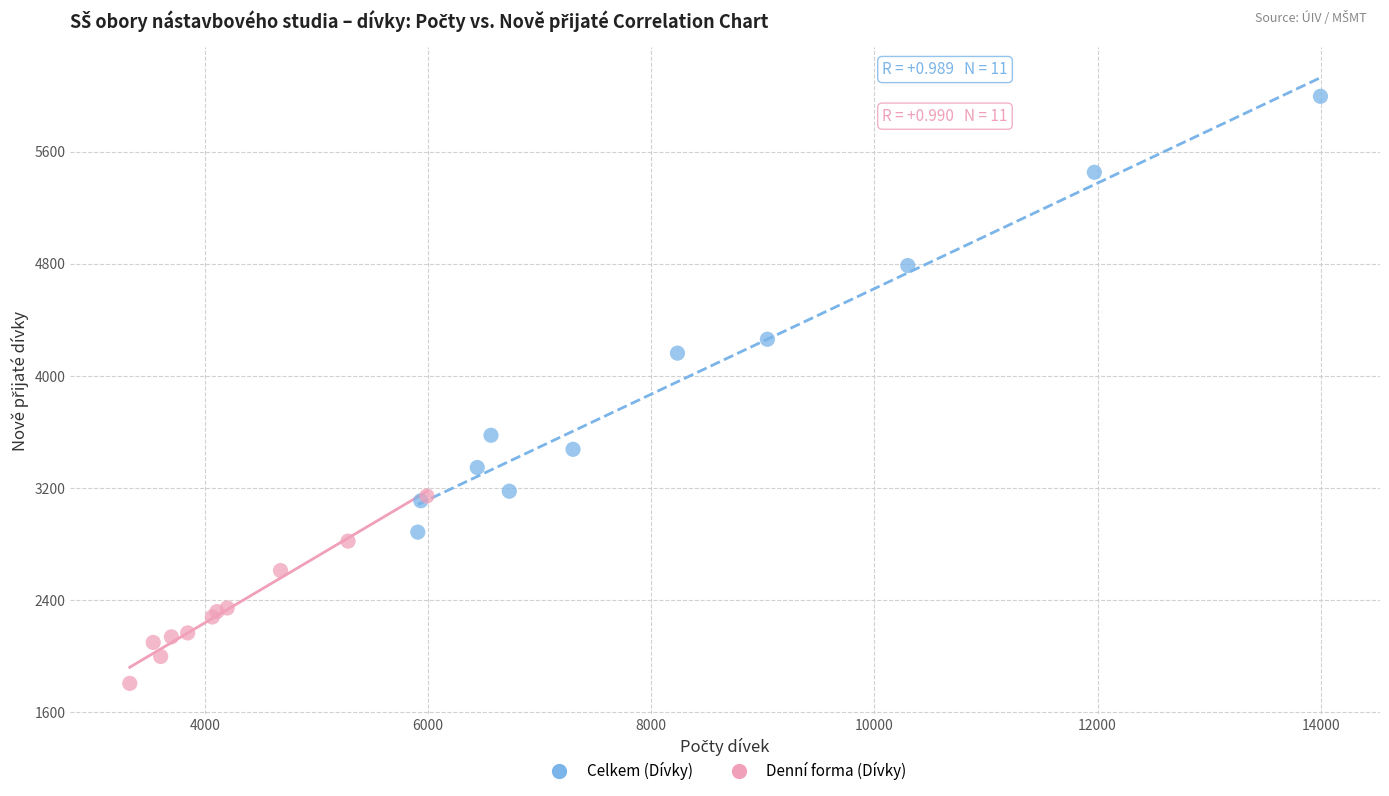

What are all the series names shown in the legend?

Celkem (Dívky), Denní forma (Dívky)